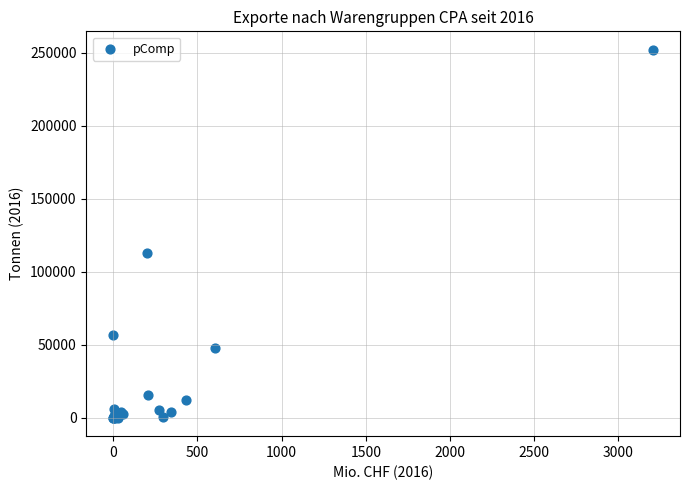

What Y value in the scatter plot is closest to 125982?

112715.2